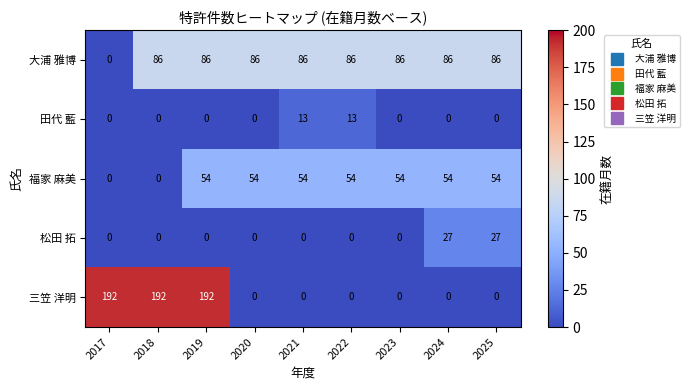

The value of 大浦 雅博 at 2021 is 142. True or false?

False